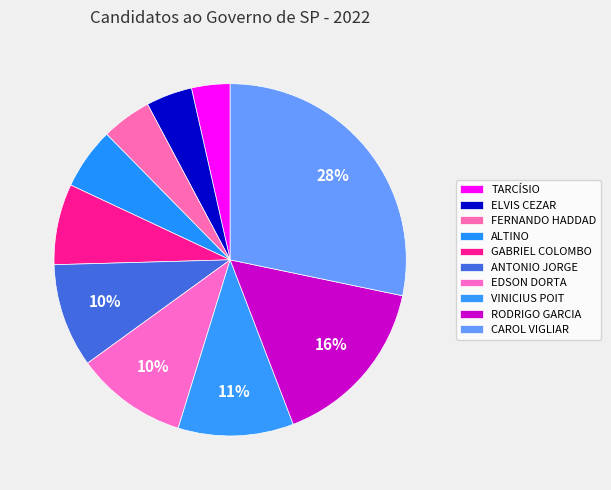

Rank the categories by value from highest to lowest.

CAROL VIGLIAR, RODRIGO GARCIA, VINICIUS POIT, EDSON DORTA, ANTONIO JORGE, GABRIEL COLOMBO, ALTINO, FERNANDO HADDAD, ELVIS CEZAR, TARCÍSIO